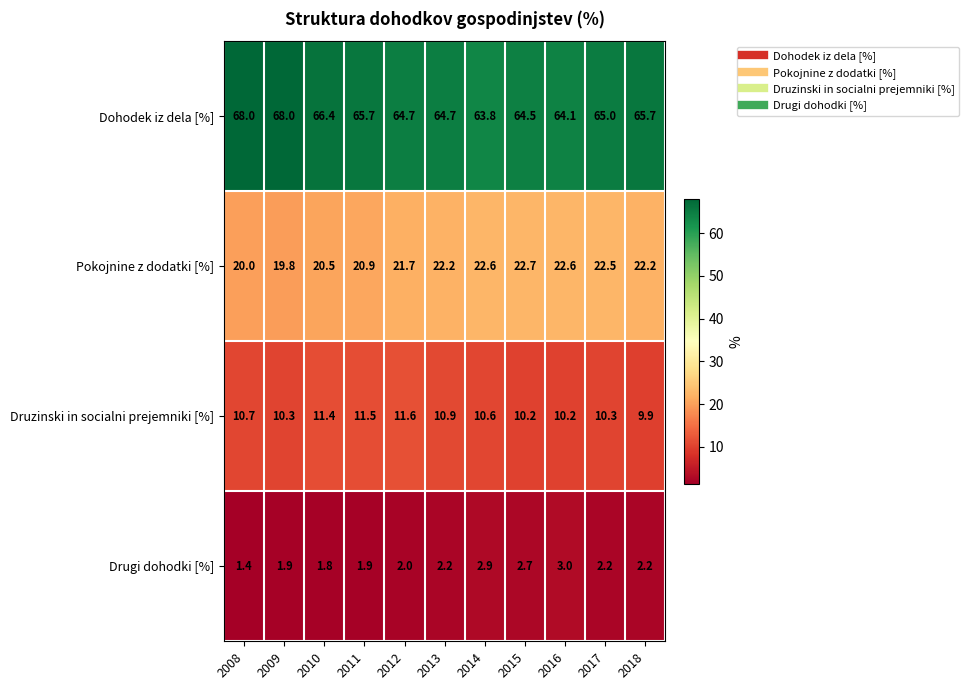

What is the greatest value displayed?

68.0